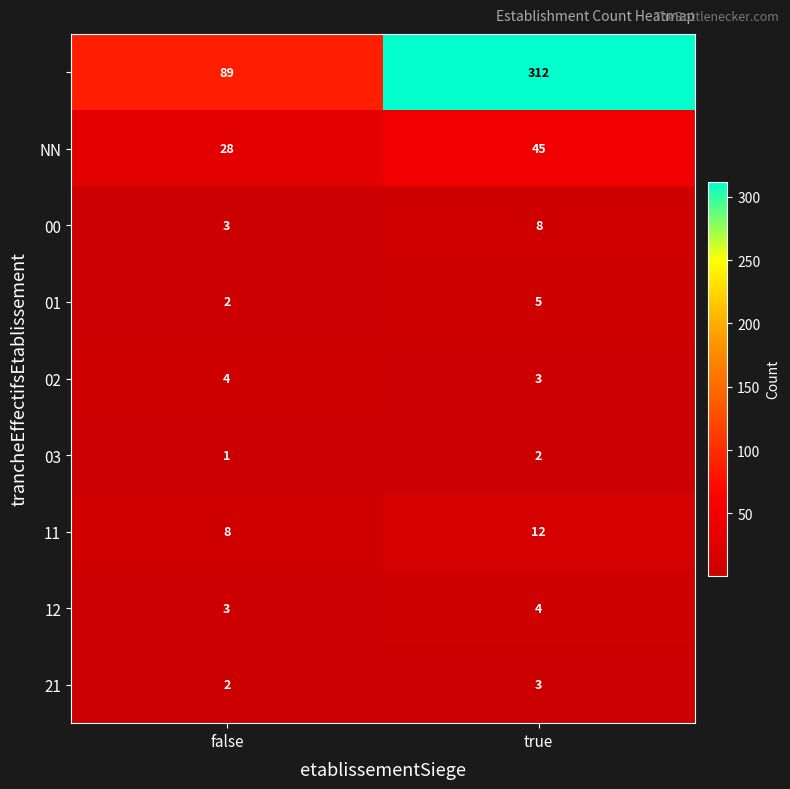

What is the difference between the highest and lowest values at false?

88